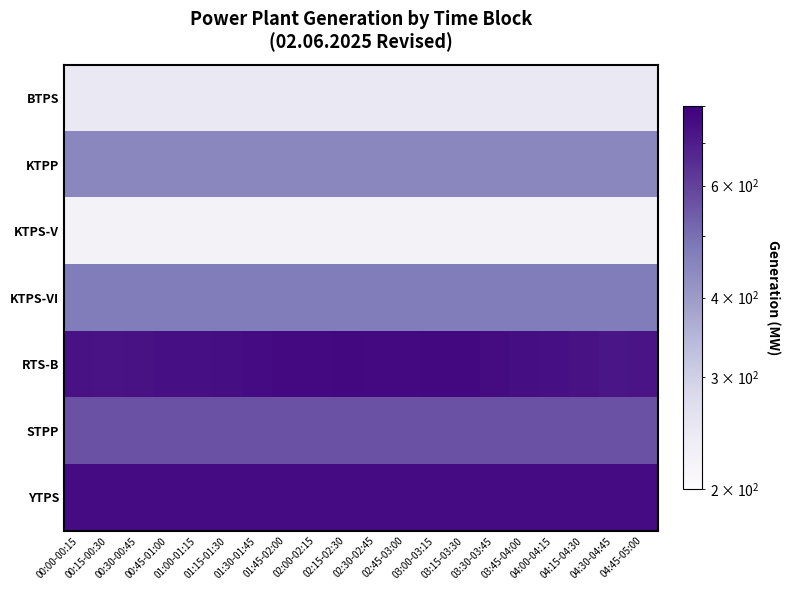

At which category is the sum across all series the highest?

02:15-02:30